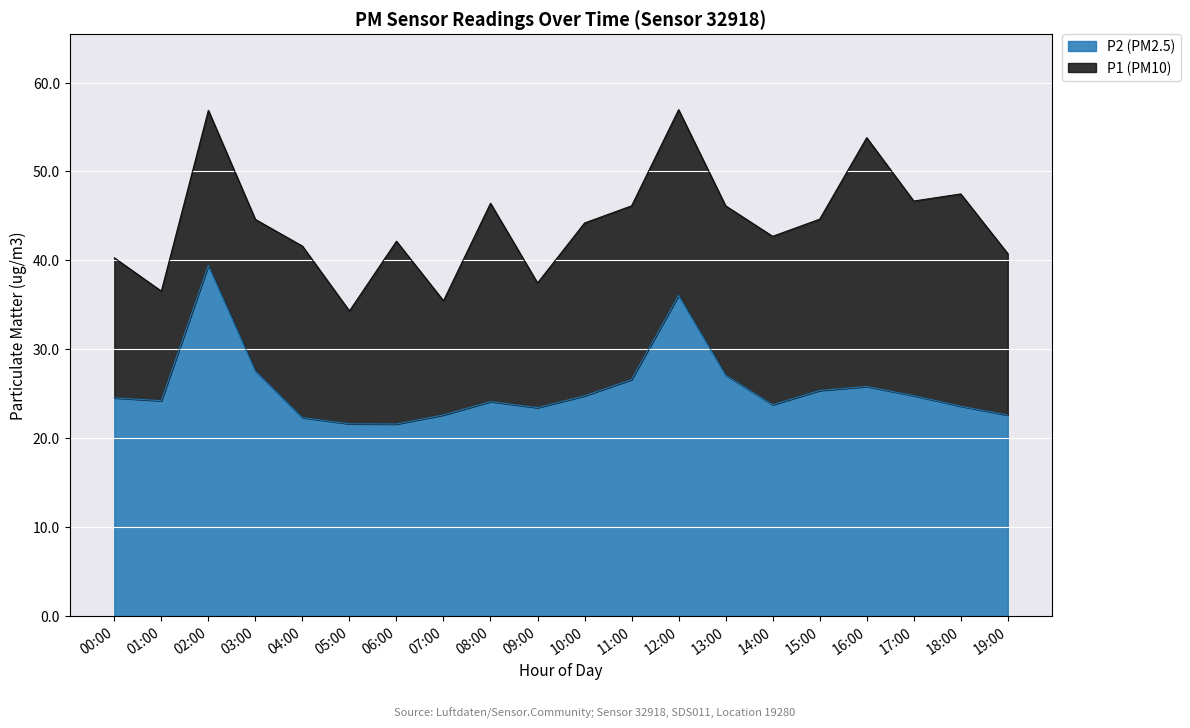

Which series has the largest total across all categories?

P1